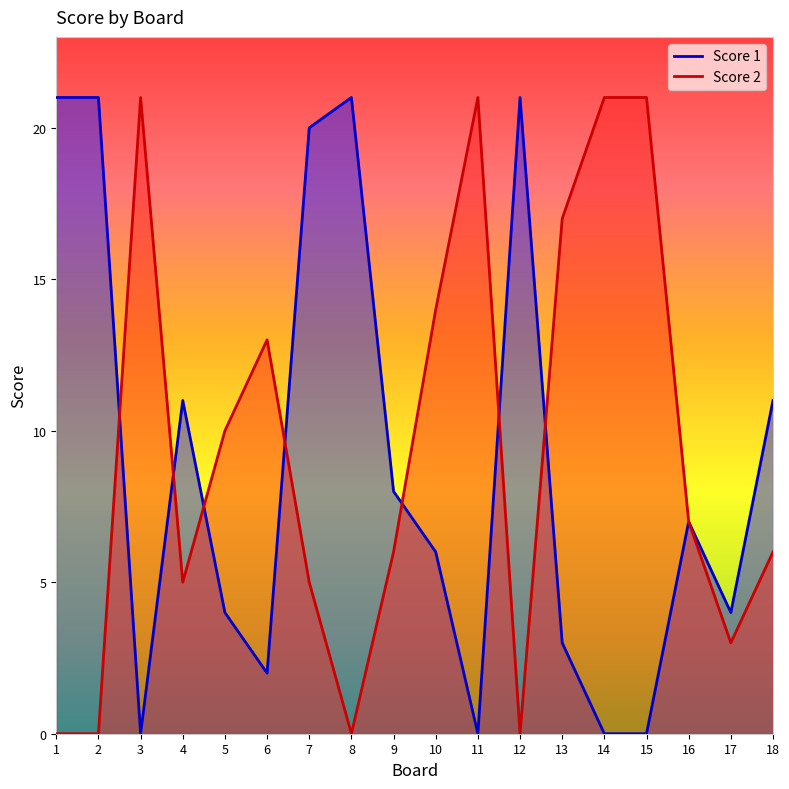

Where is Score 1 nearest to the value 10?

4